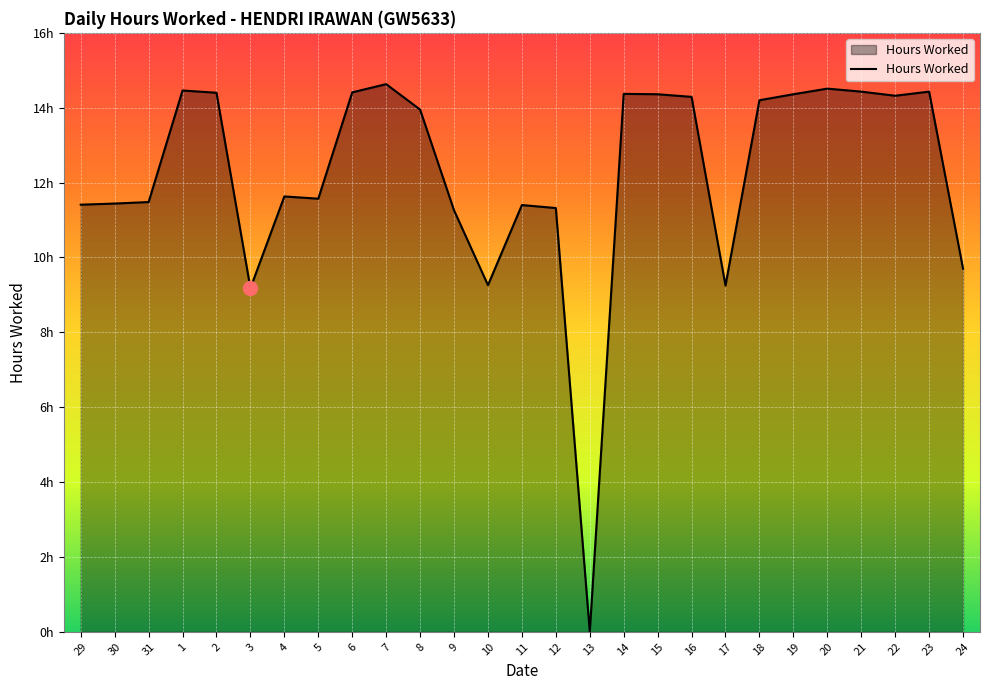

Is this an area chart (filled region under the line)?

Yes